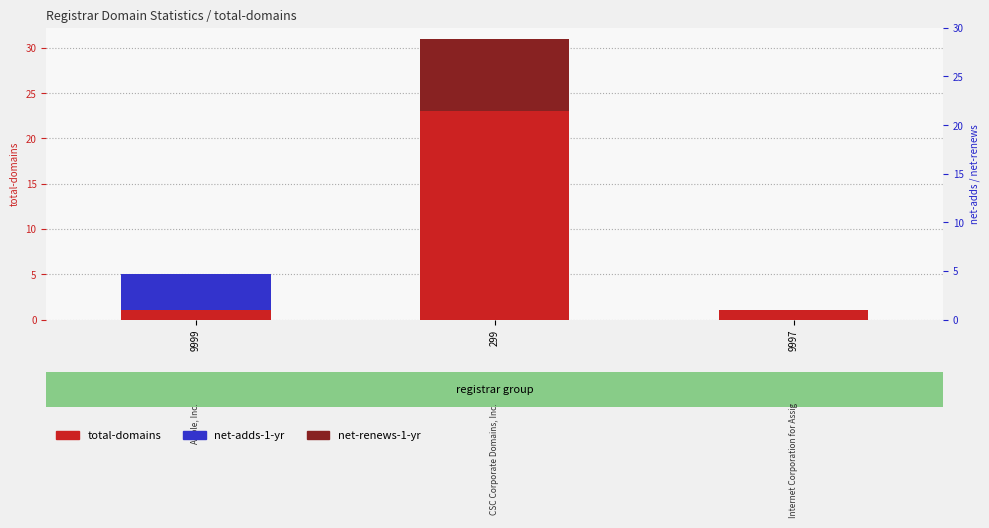

Is it true that net-renews-1-yr equals 3 at 9997?

False